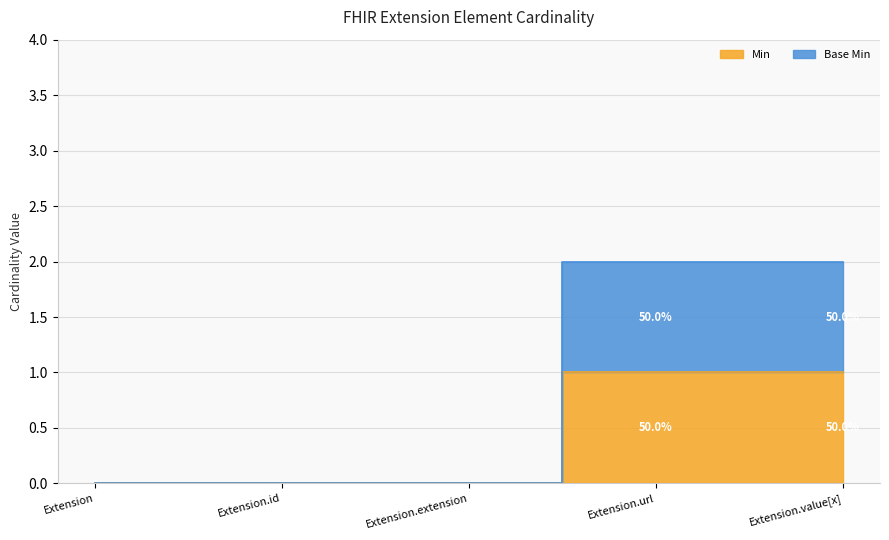

Does the chart display data point markers on the line(s)?

No